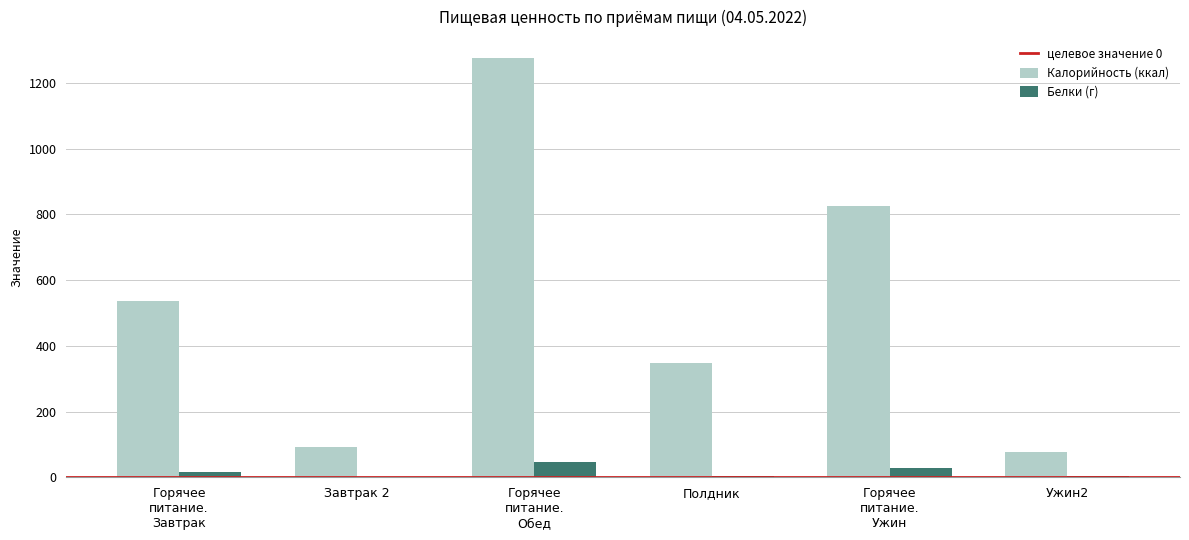

How many groups of bars are there?

6